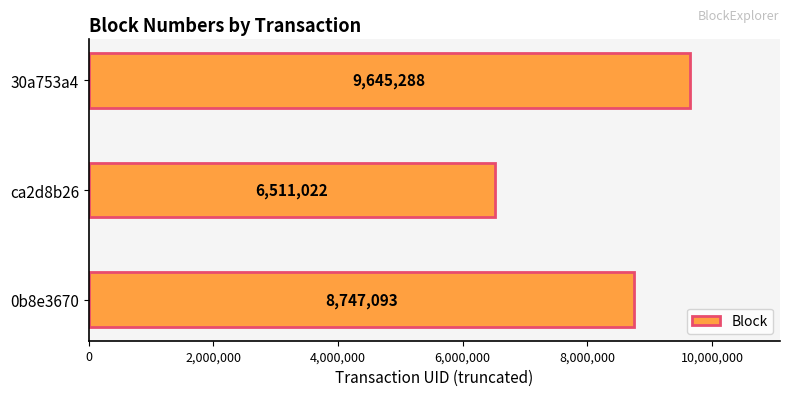

List the labels in order of value, largest first.

30a753a4, 0b8e3670, ca2d8b26